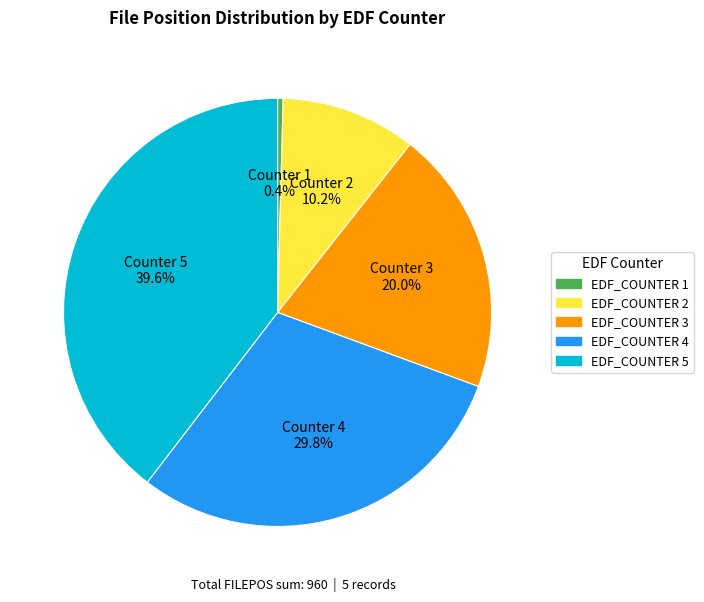

Count the number of slices in the pie.

5